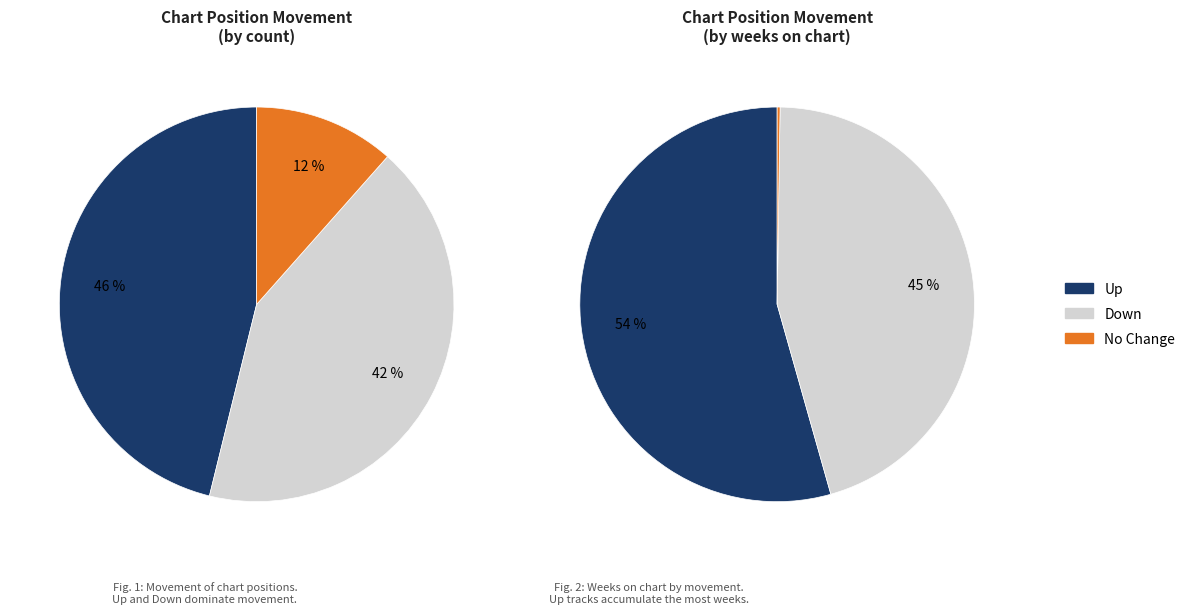

To the nearest percent, what percentage of the pie is up?

46%